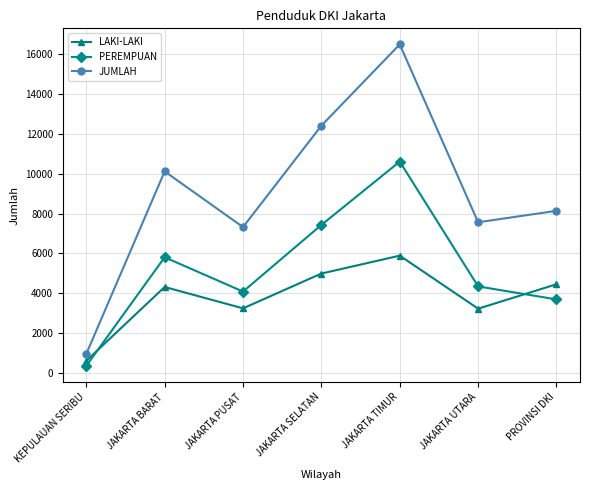

In PEREMPUAN, how many points are higher than both neighbors (excluding endpoints)?

2